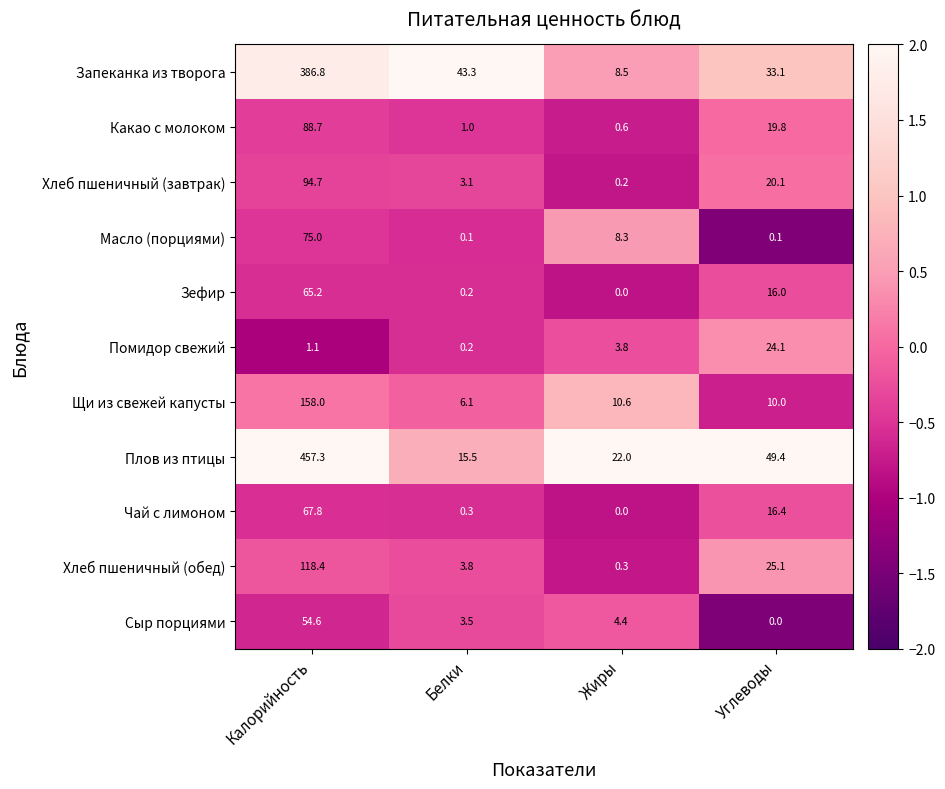

What is the greatest value displayed?

457.3